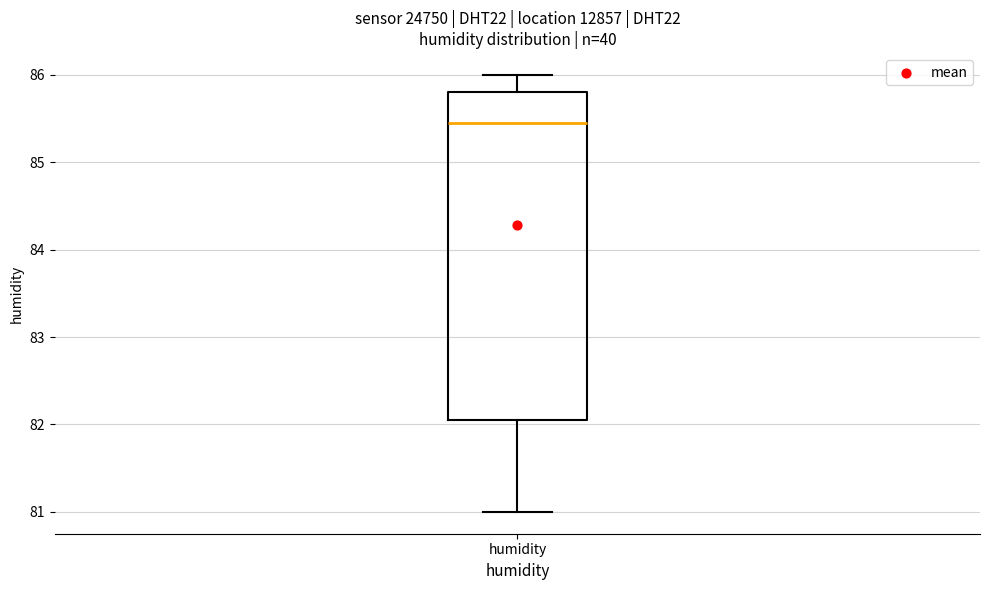

Where does the upper whisker of the box for humidity end on the y-axis? The values are not printed on the chart, so give them approximately, as read against the axis.

86.0